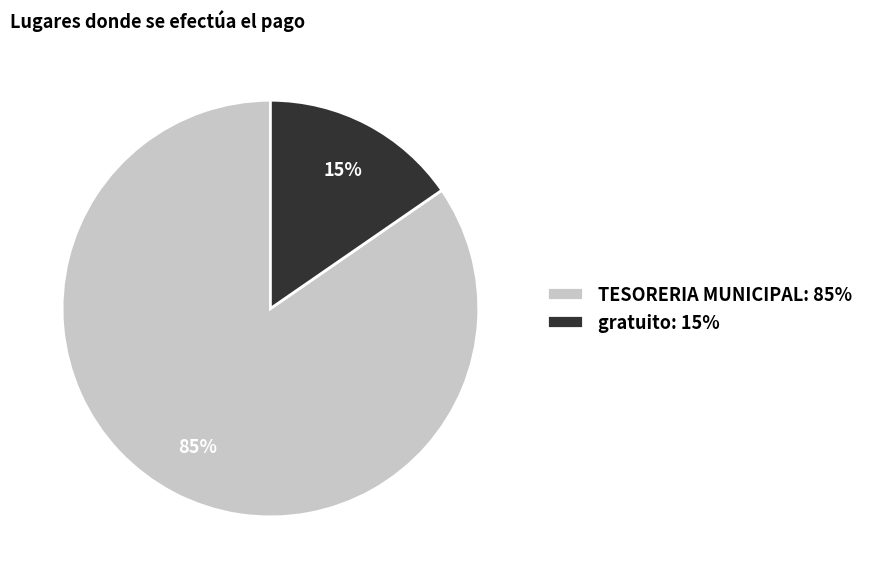

Which category has the smallest portion of the pie?

gratuito